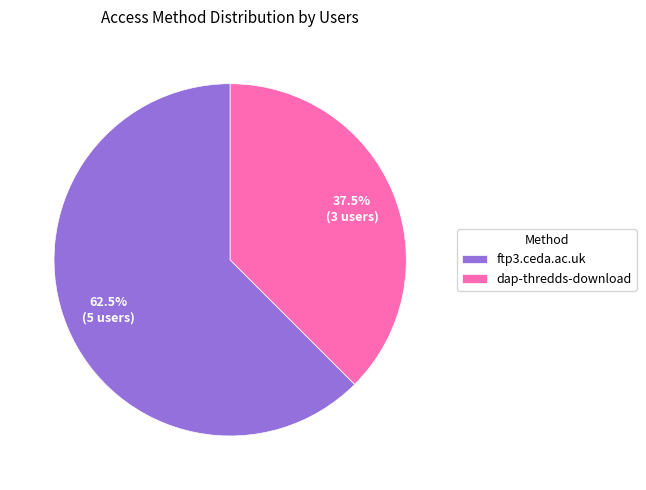

True or false: ftp3.ceda.ac.uk accounts for 51% of the total.

False